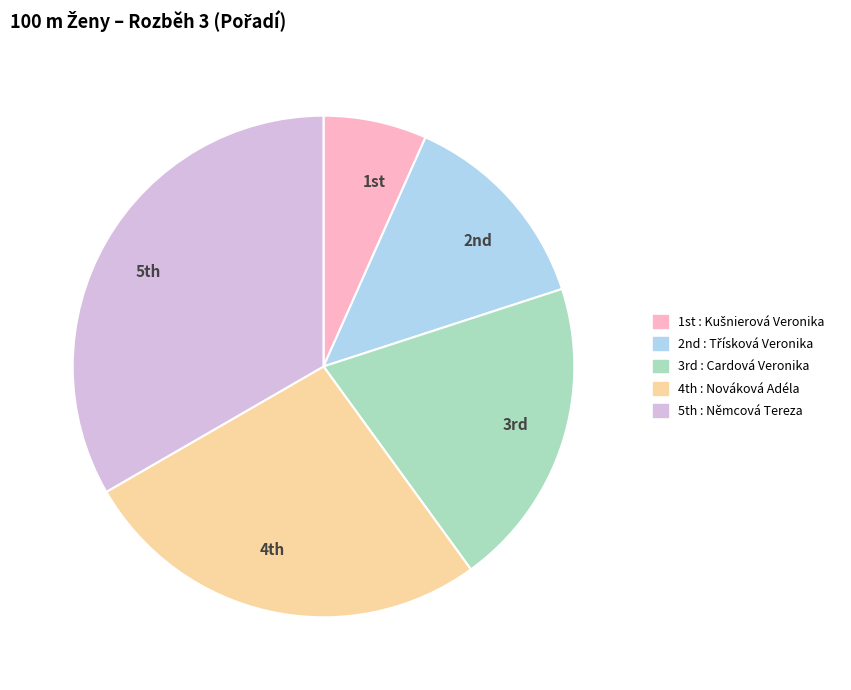

How many slices are in this pie chart?

5